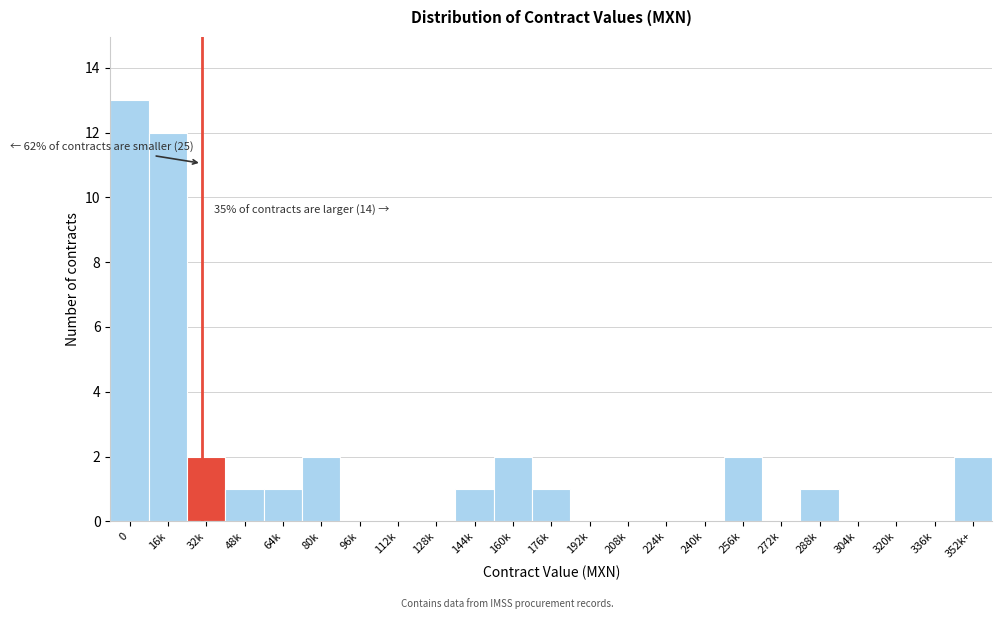

Reading left to right, extract all data points from this chart.

0=13	16k=12	32k=2	48k=1	64k=1	80k=2	96k=0	112k=0	128k=0	144k=1	160k=2	176k=1	192k=0	208k=0	224k=0	240k=0	256k=2	272k=0	288k=1	304k=0	320k=0	336k=0	352k+=2